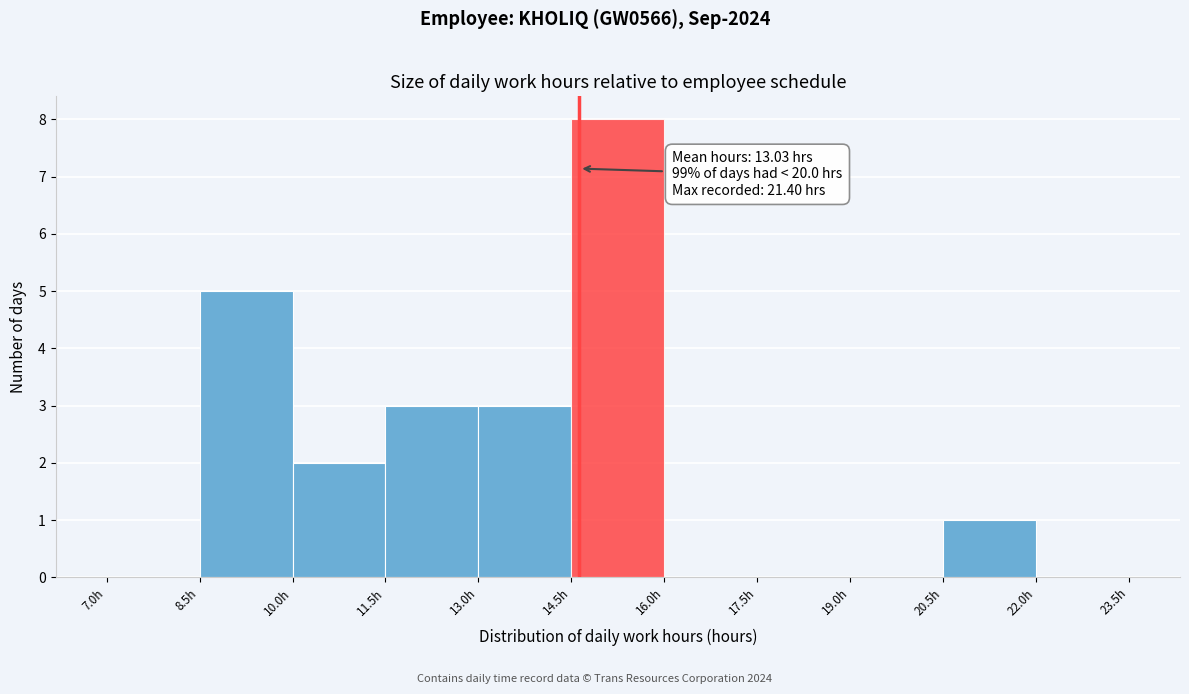

Over which range of the x-axis is the bar tallest?

14.5 to 16.0